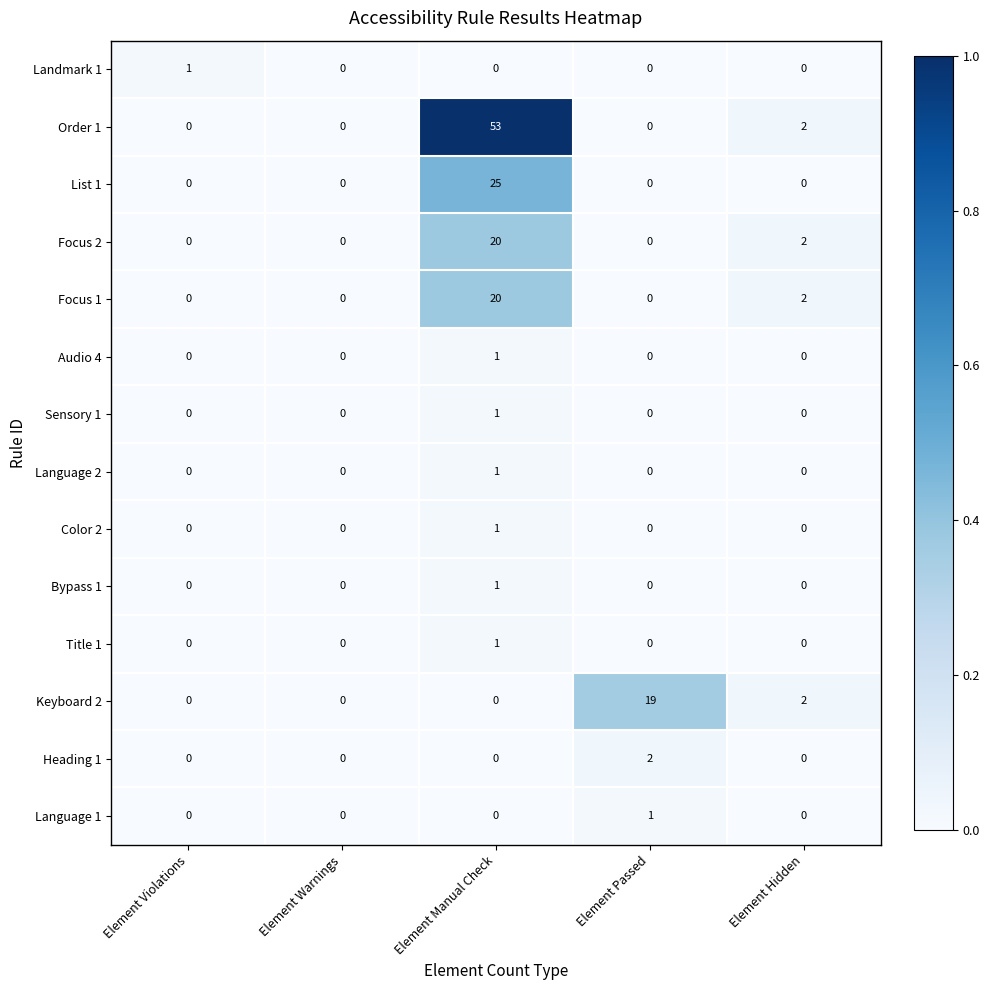

How many Color 2 values are between 0 and 1?

5